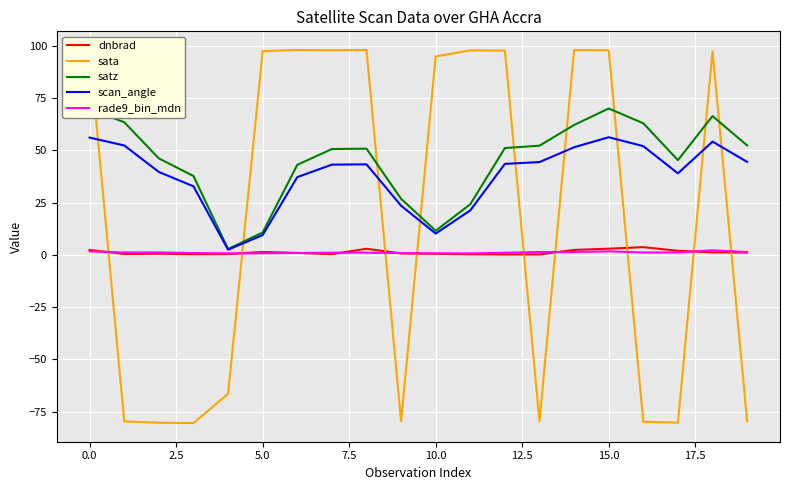

What is the maximum value for scan_angle?

56.3